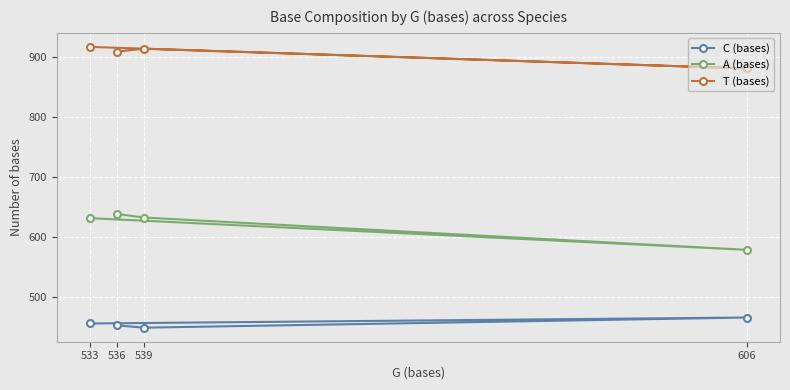

The C (bases) series shows 733 at 606. True or false?

False